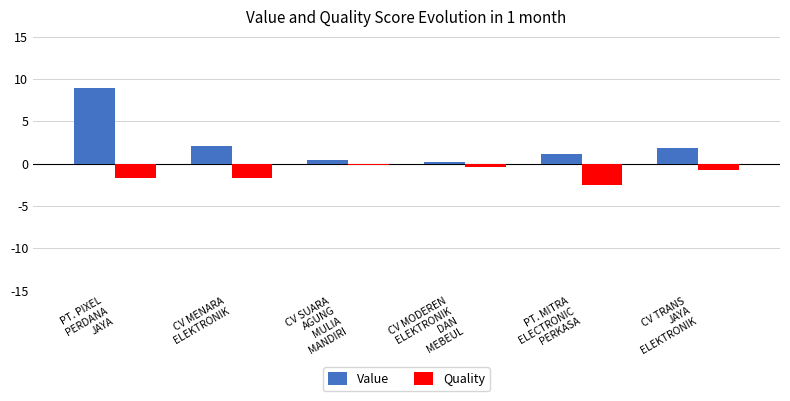

List the series in order of their peak value, lowest first.

Quality, Value